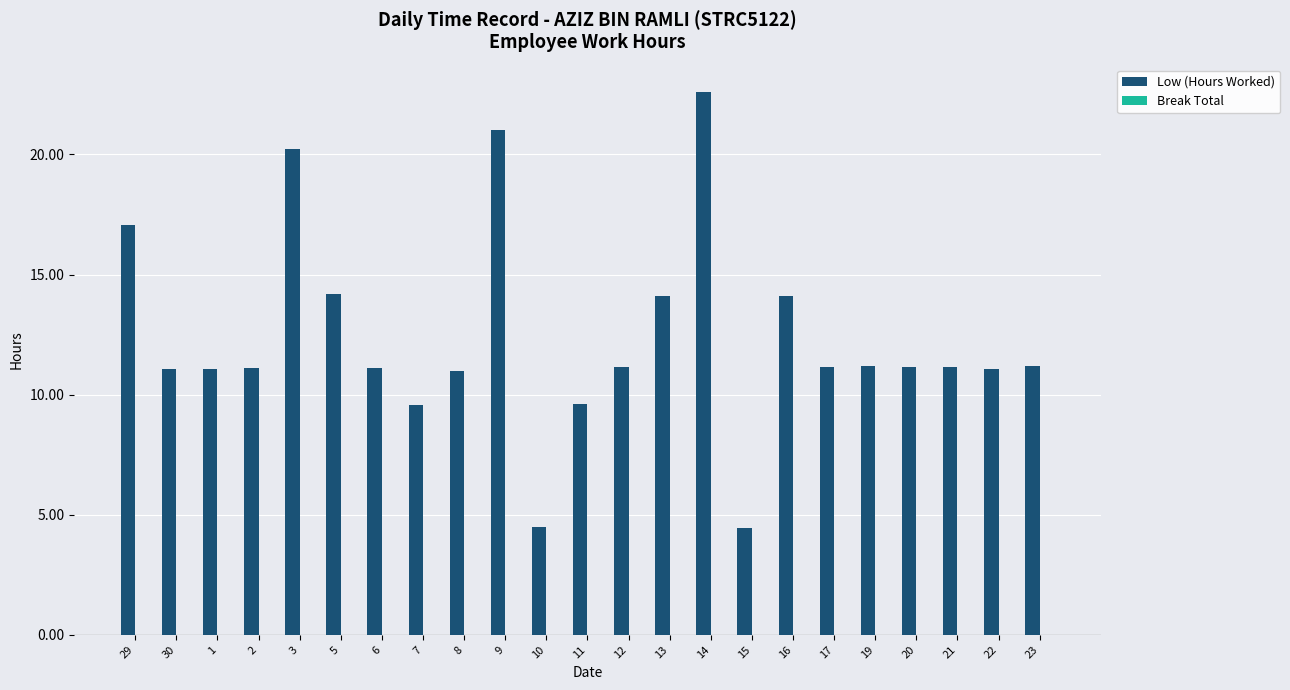

What position from the left is 23?

23